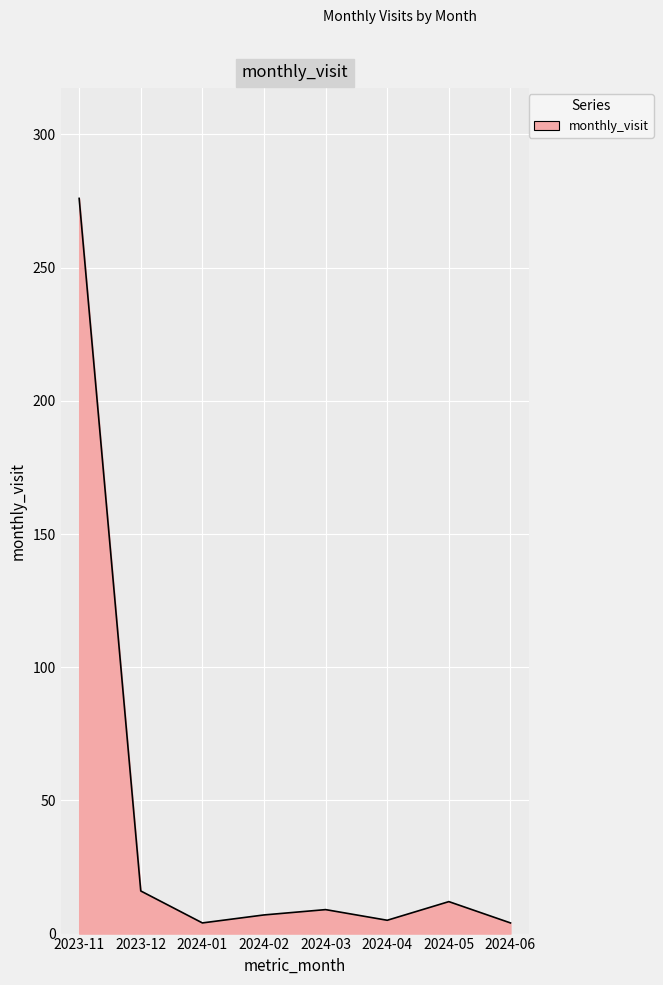

The value at 2023-12 is 27. True or false?

False